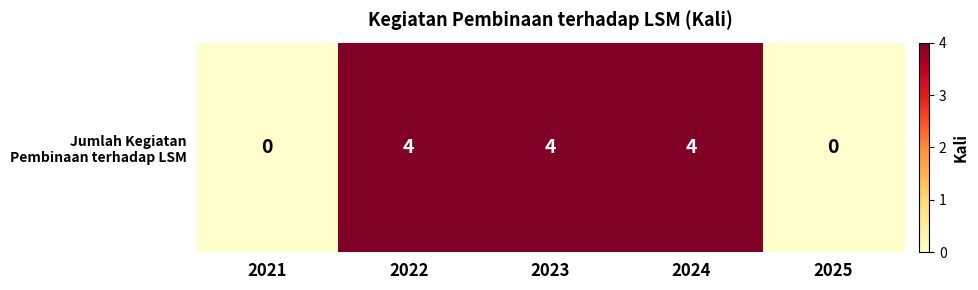

Reading left to right, transcribe all the data shown in this chart.

2021=0	2022=4	2023=4	2024=4	2025=0